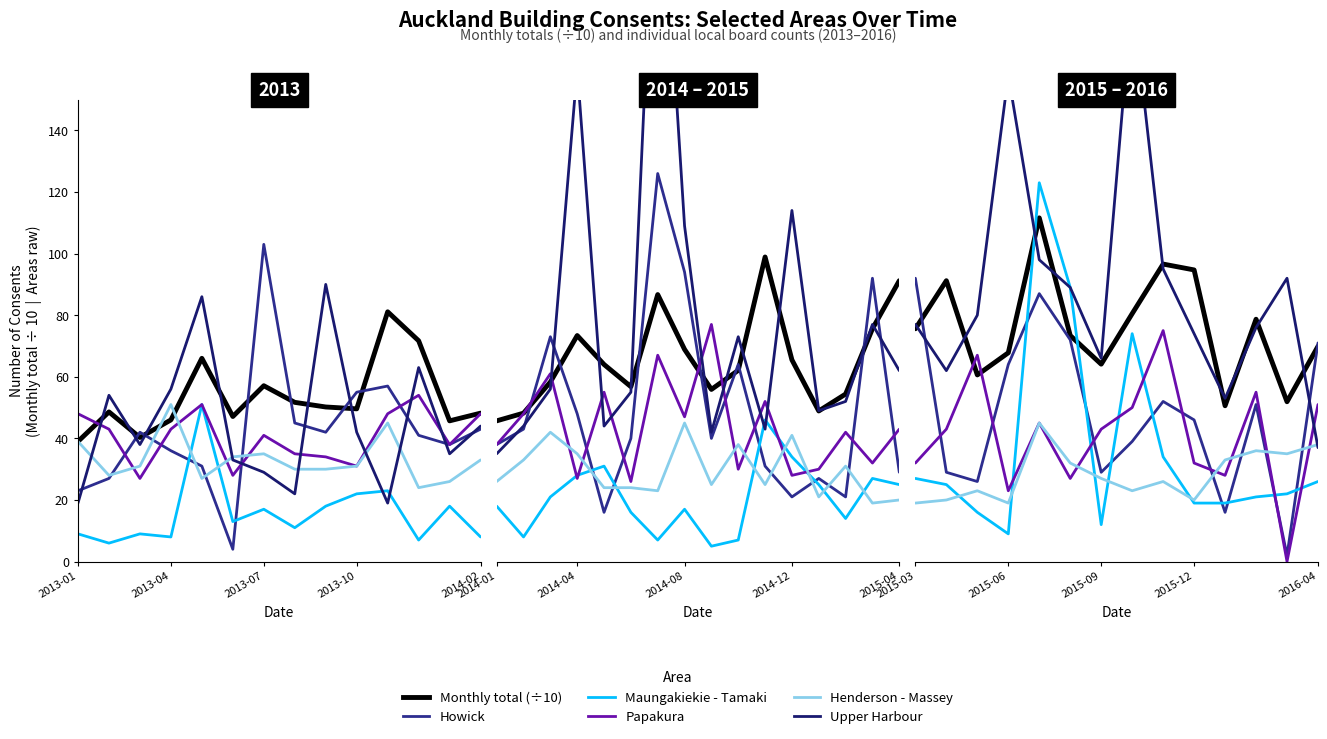

How many interior local valleys does the Monthly total series have?

4